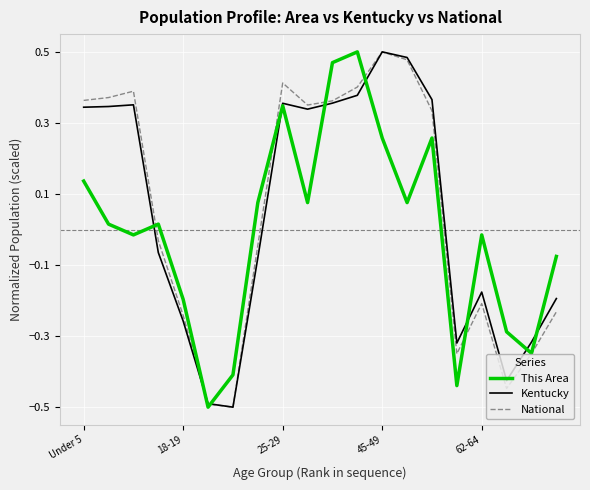

How many positive values does the National series have?

10